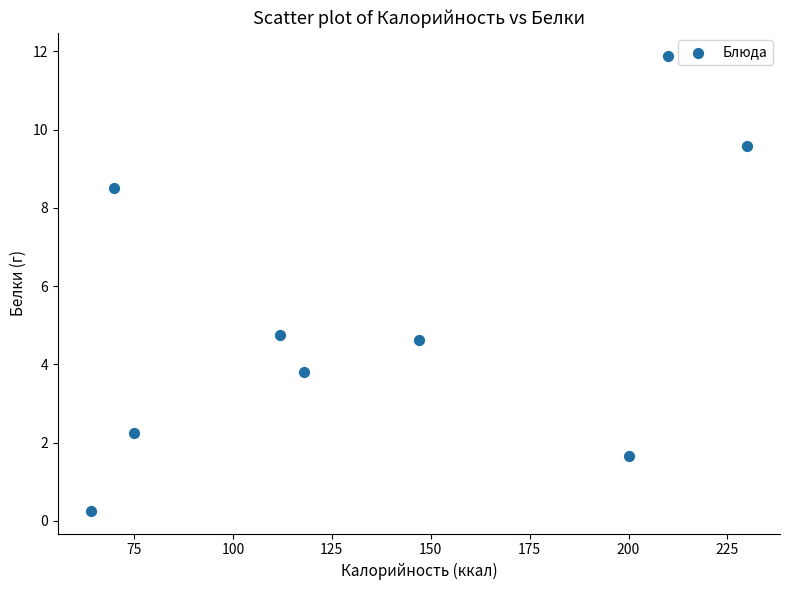

What is the average X value?

136.2